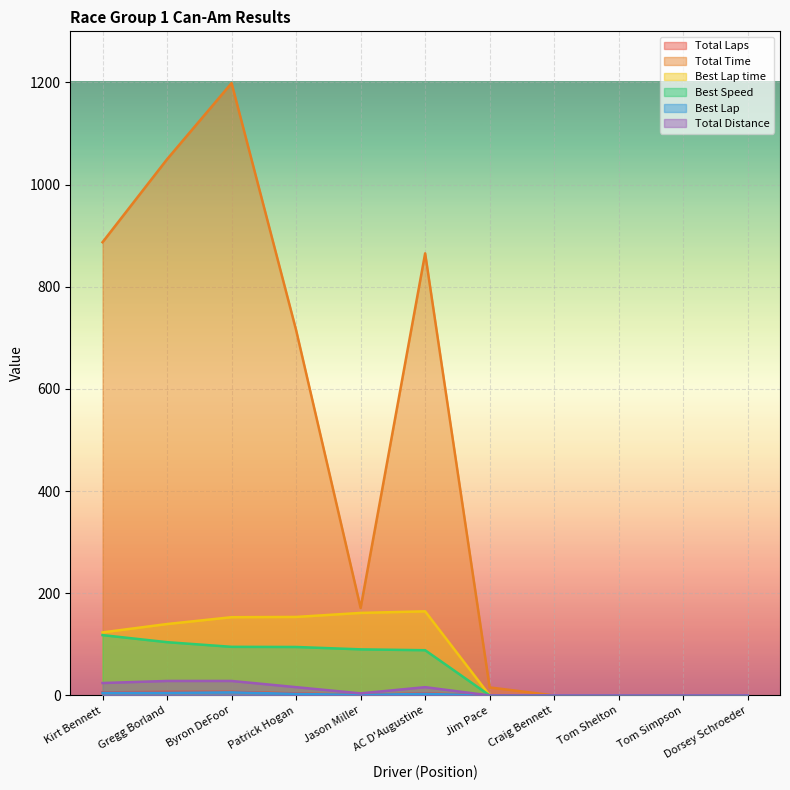

What is the sum of the Best Speed values at AC D'Augustine and Jason Miller?

178.7